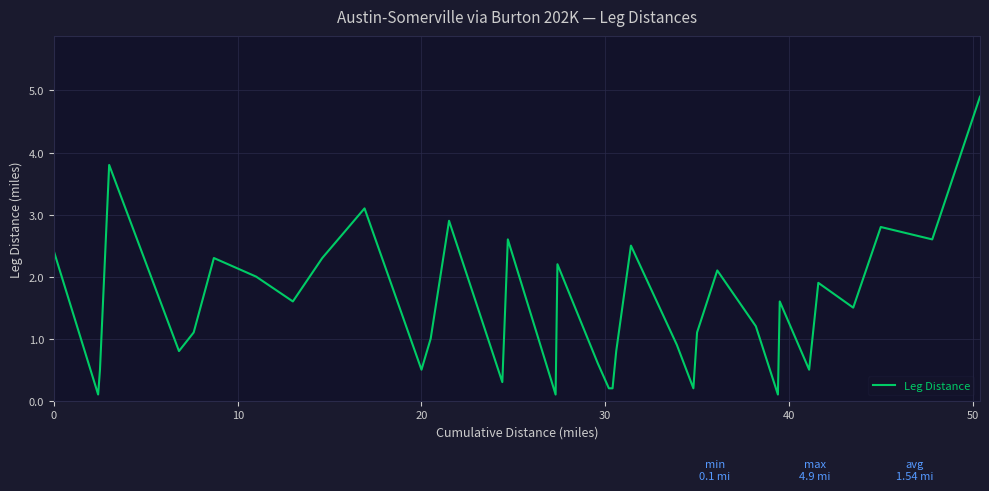

What is the difference between the maximum and minimum values?

4.8